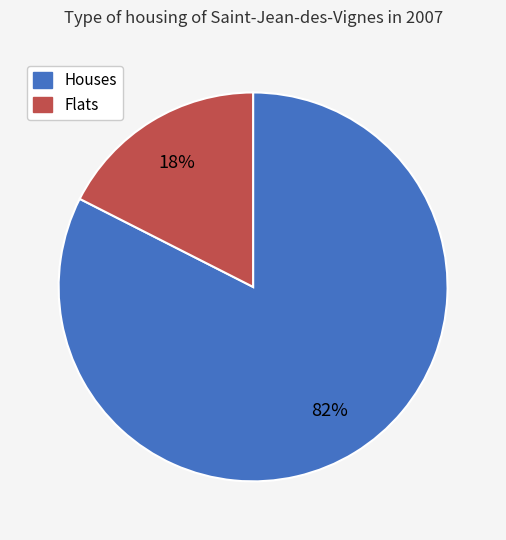

To the nearest percent, what is the average slice percentage?

50%